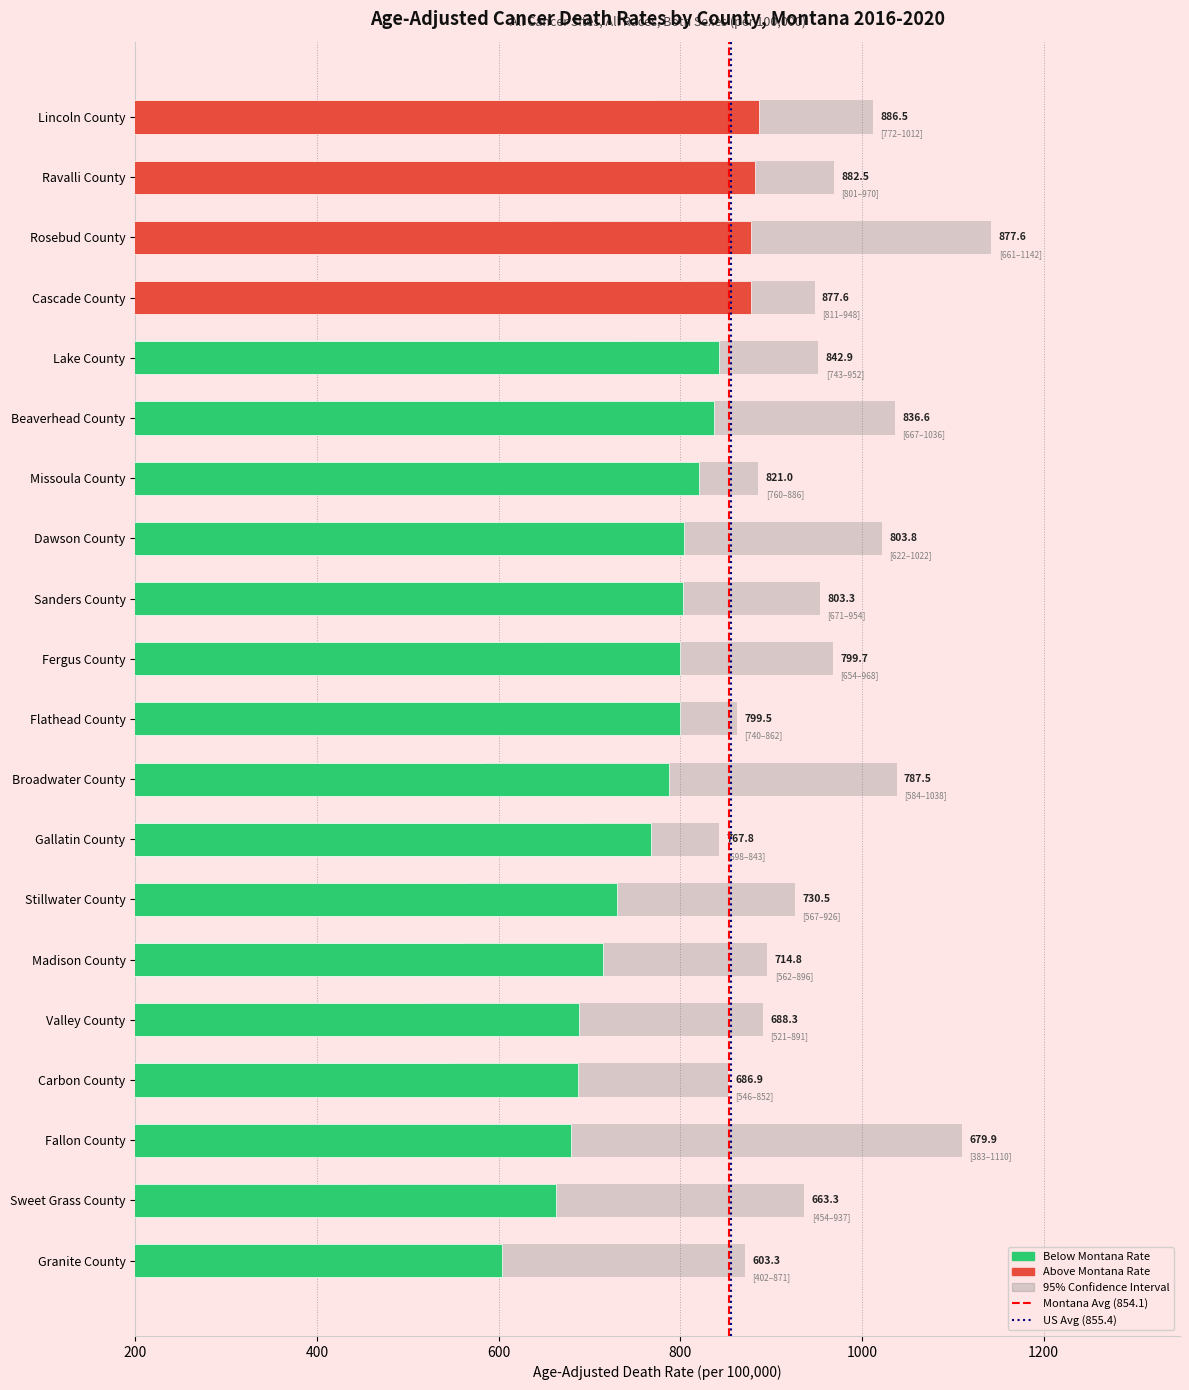

What is the sum of all upper_ci values?

19117.2